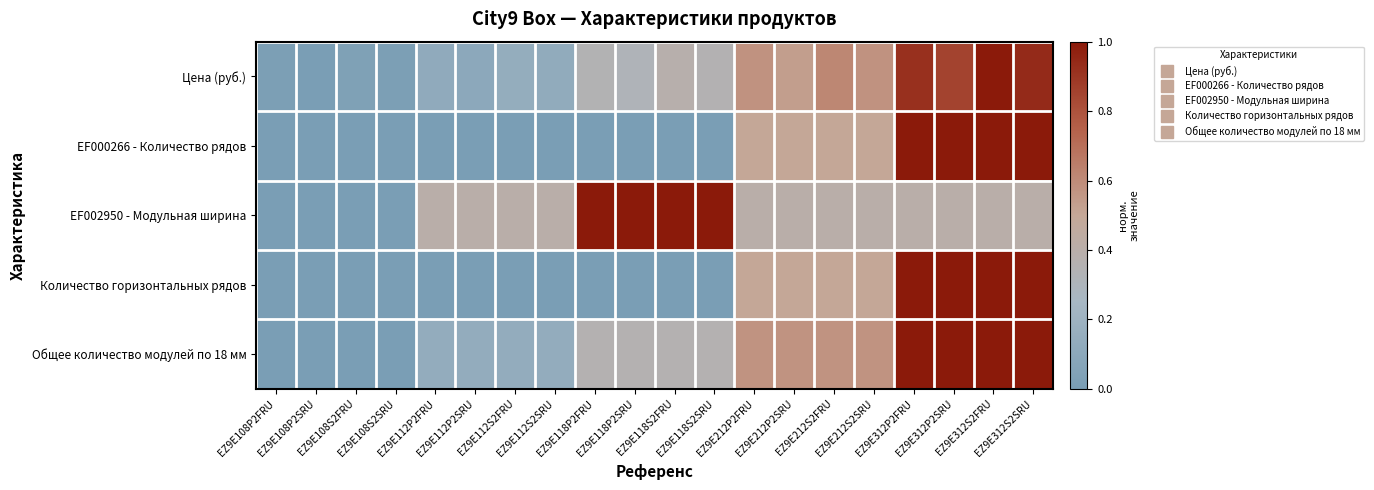

What is the total value across all series at EZ9E112P2SRU?

0.6